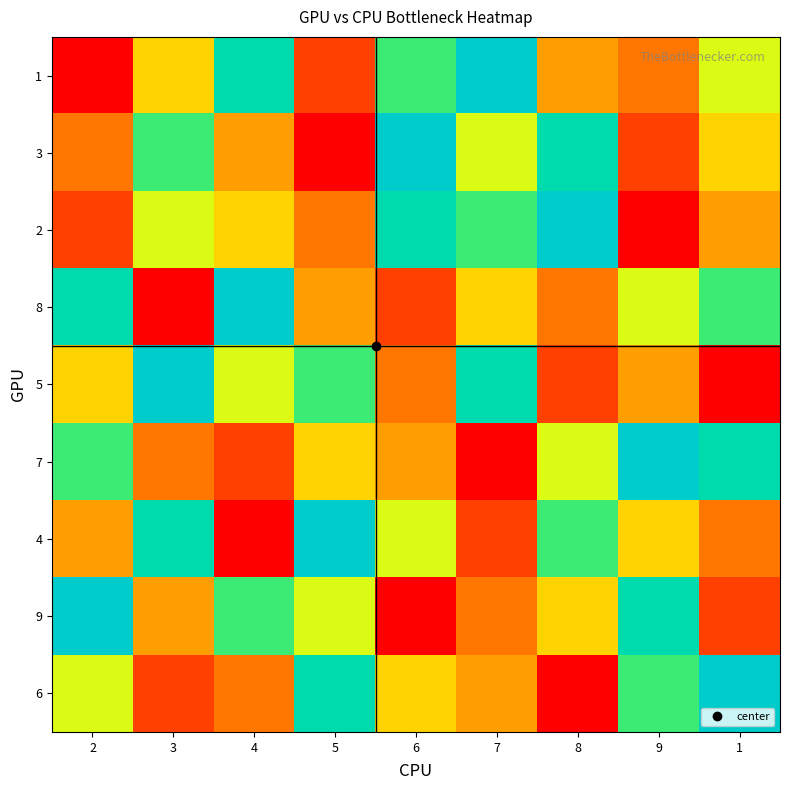

Reading left to right, transcribe all the data shown in this chart.

1: 2=1	3=5	4=8	5=2	6=7	7=9	8=4	9=3	1=6
3: 2=3	3=7	4=4	5=1	6=9	7=6	8=8	9=2	1=5
2: 2=2	3=6	4=5	5=3	6=8	7=7	8=9	9=1	1=4
8: 2=8	3=1	4=9	5=4	6=2	7=5	8=3	9=6	1=7
5: 2=5	3=9	4=6	5=7	6=3	7=8	8=2	9=4	1=1
7: 2=7	3=3	4=2	5=5	6=4	7=1	8=6	9=9	1=8
4: 2=4	3=8	4=1	5=9	6=6	7=2	8=7	9=5	1=3
9: 2=9	3=4	4=7	5=6	6=1	7=3	8=5	9=8	1=2
6: 2=6	3=2	4=3	5=8	6=5	7=4	8=1	9=7	1=9